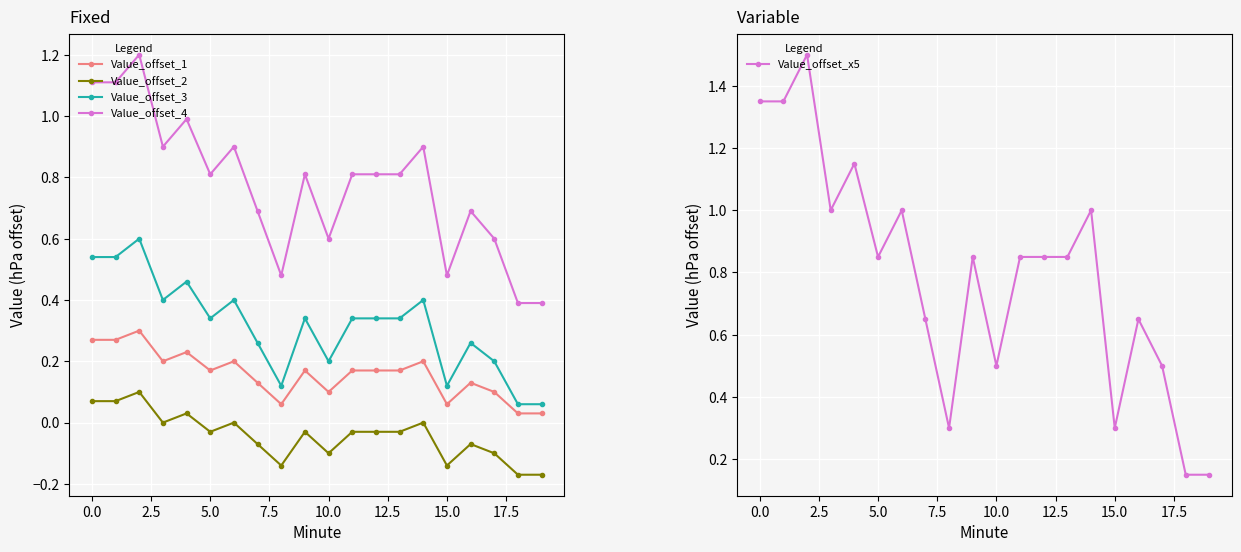

True or false: Value_offset_3 has more than 2 interior local peaks.

True